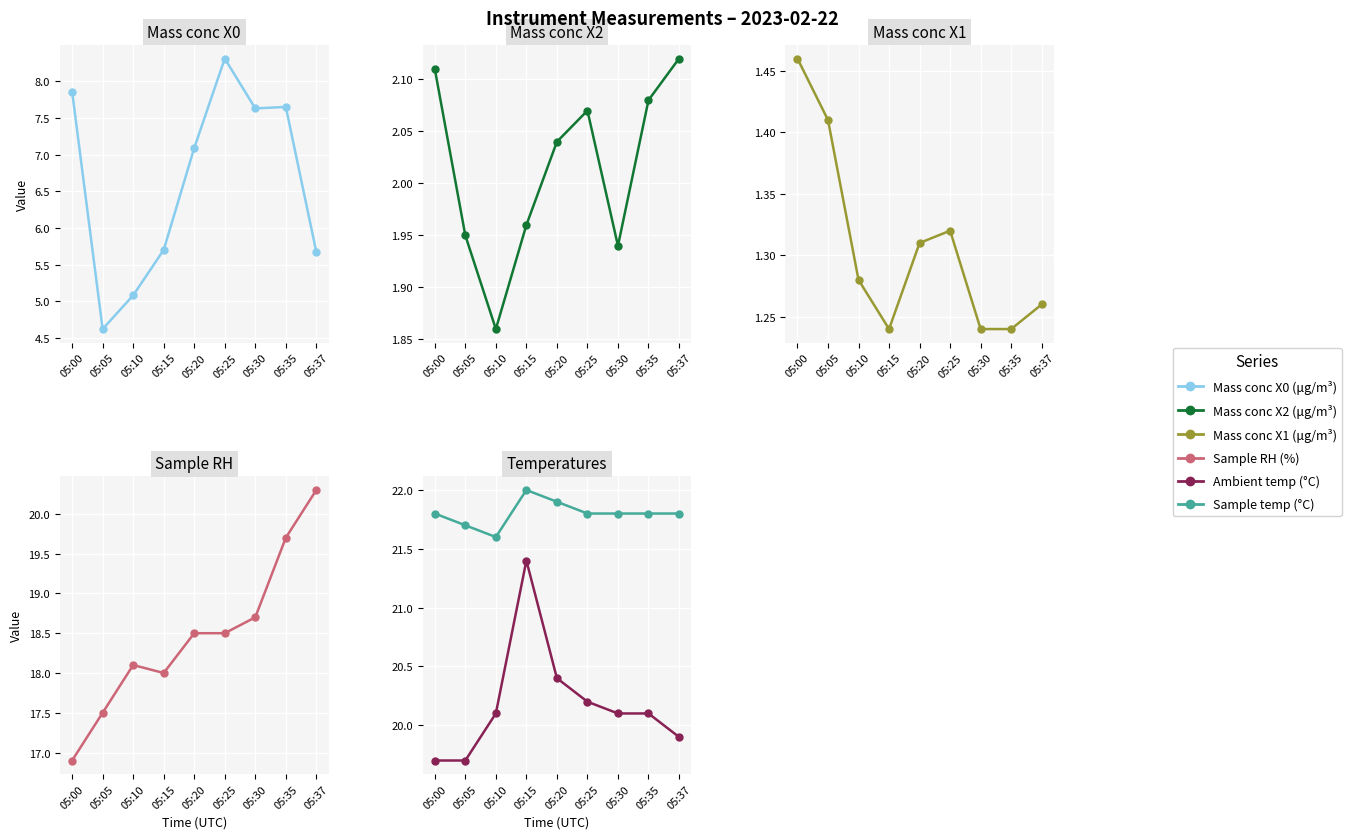

At which category does the chart reach its peak across all series?

05:15